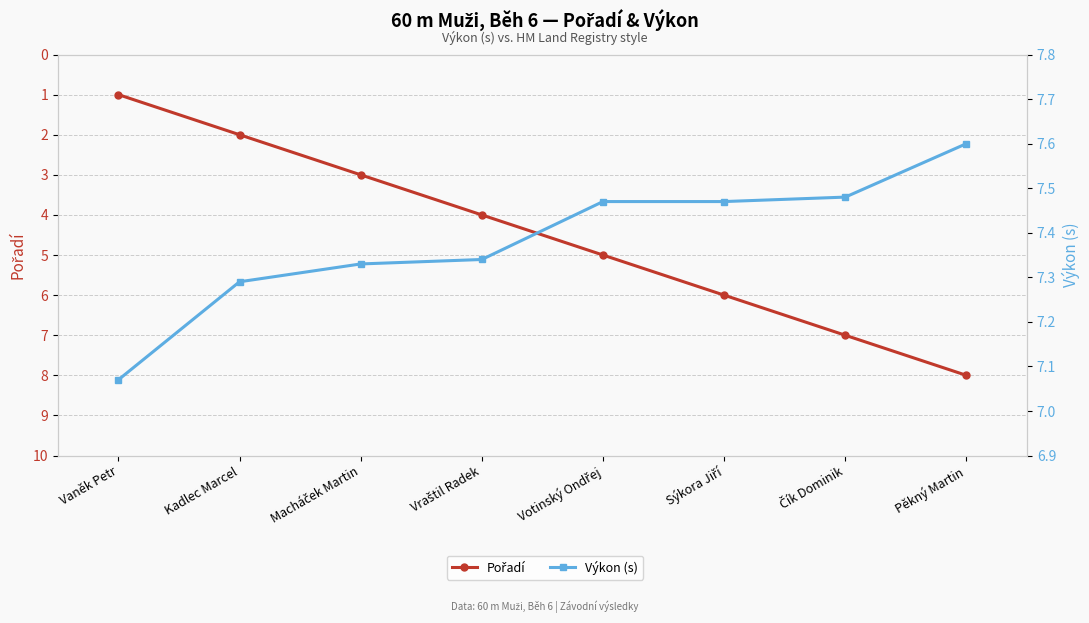

What is the average value of the Pořadí series?

4.5